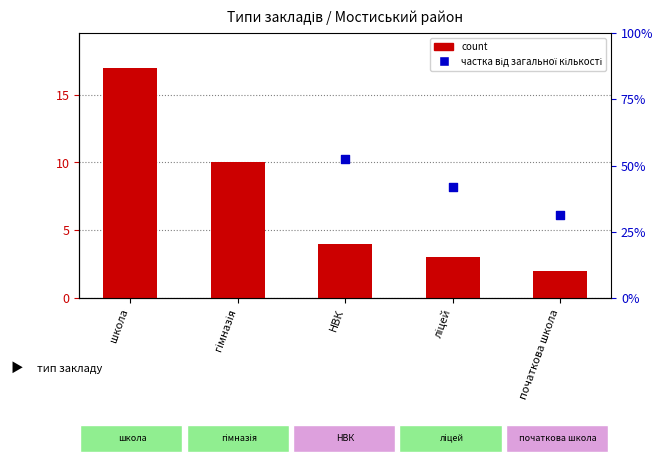

What is the total value across all series at НВК?

14.2